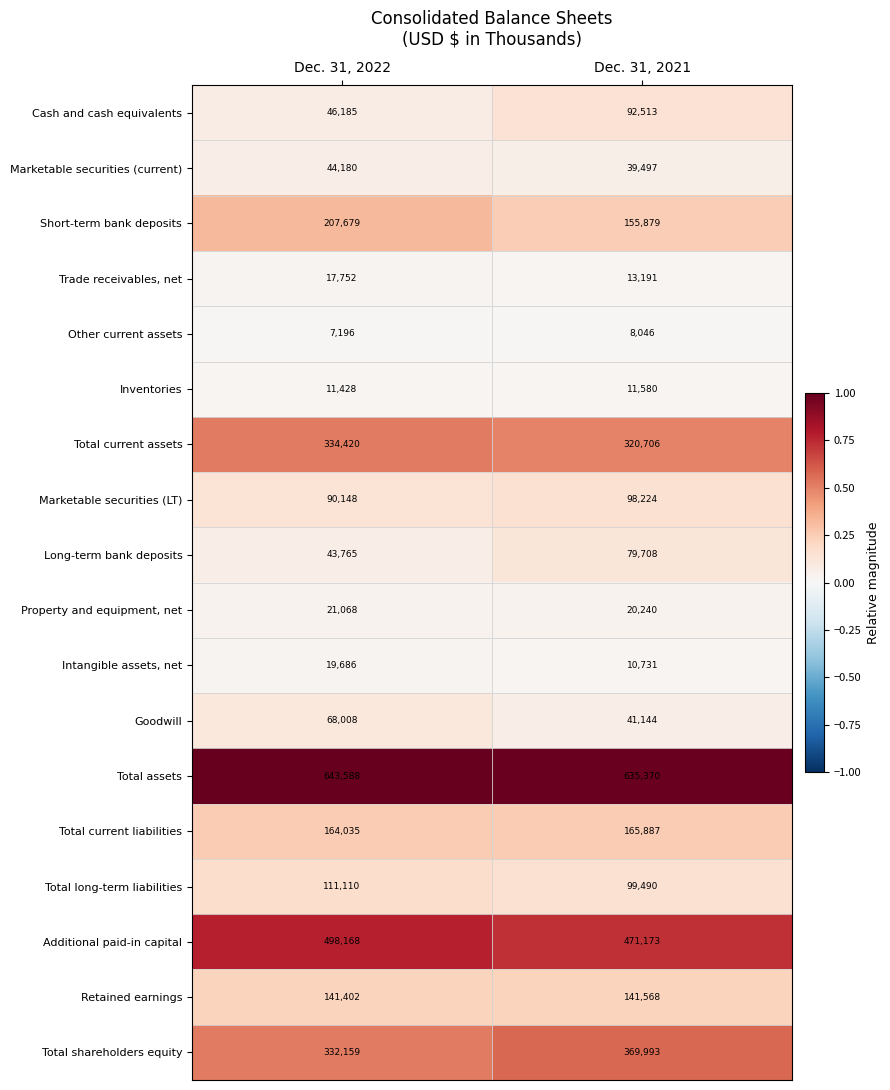

The value of Total shareholders equity at Dec. 31, 2021 is 90517. True or false?

False